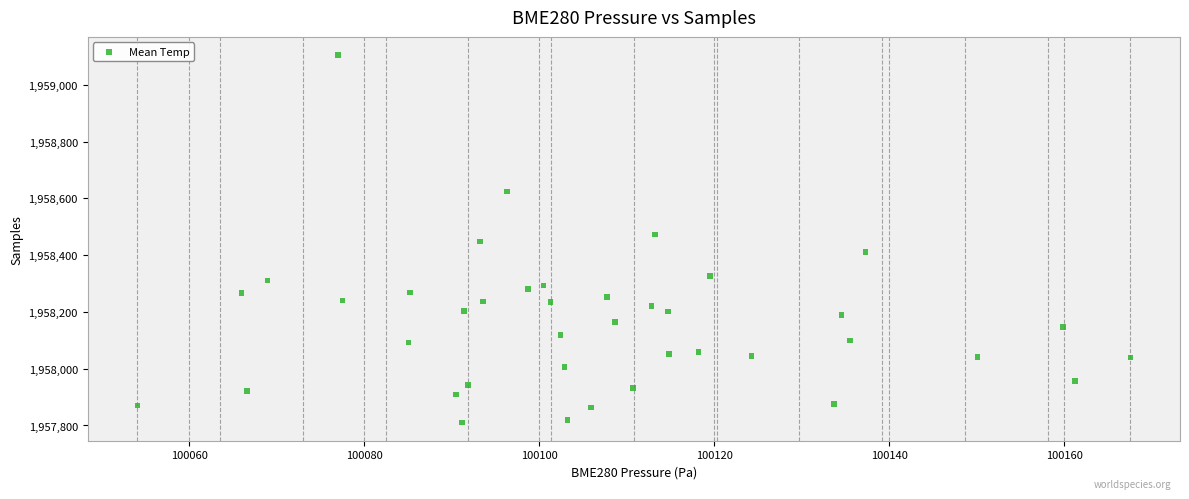

What is the range of Y values (max minus min)?

1293